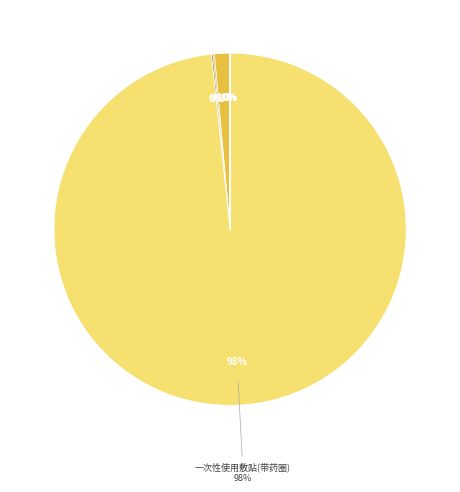

Which category accounts for the majority?

一次性使用敷贴(带药圈)